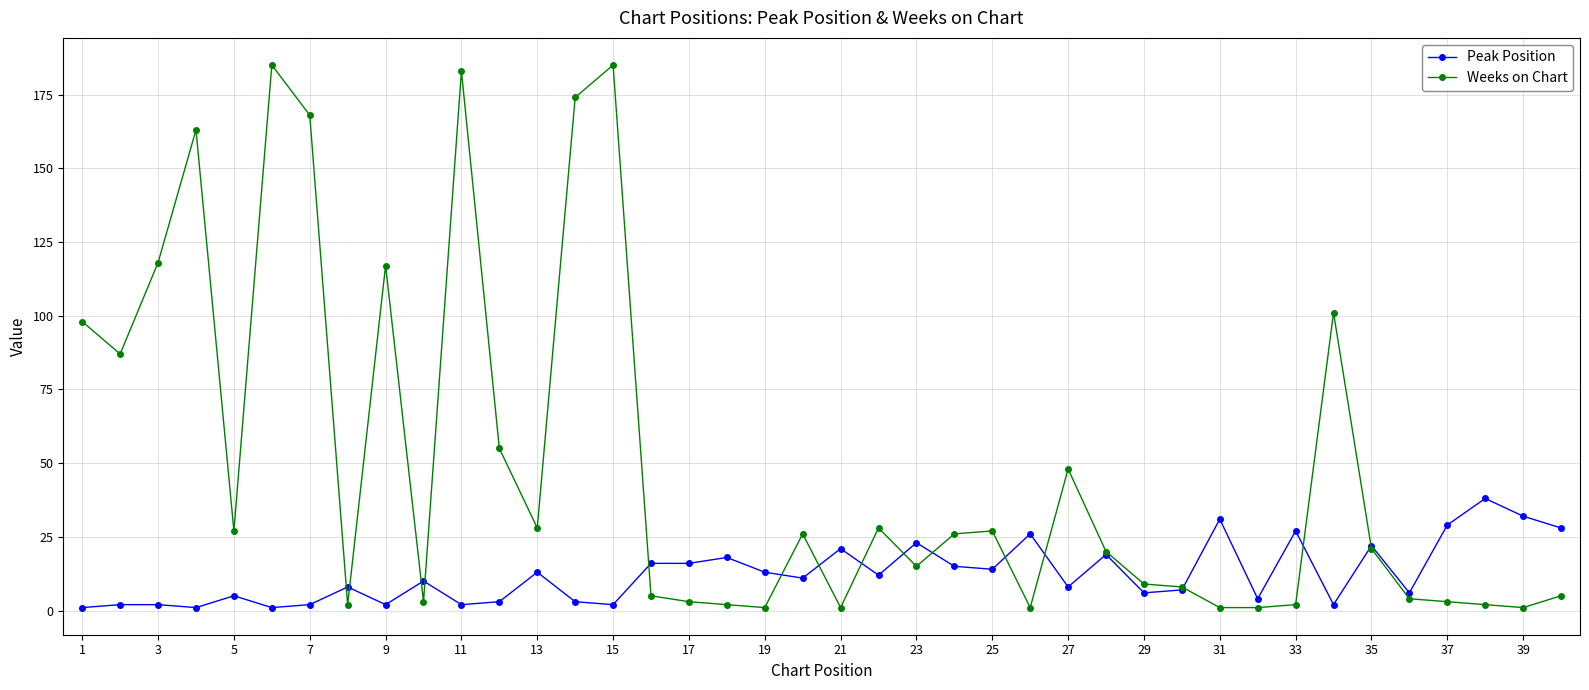

What is the greatest value displayed?

185